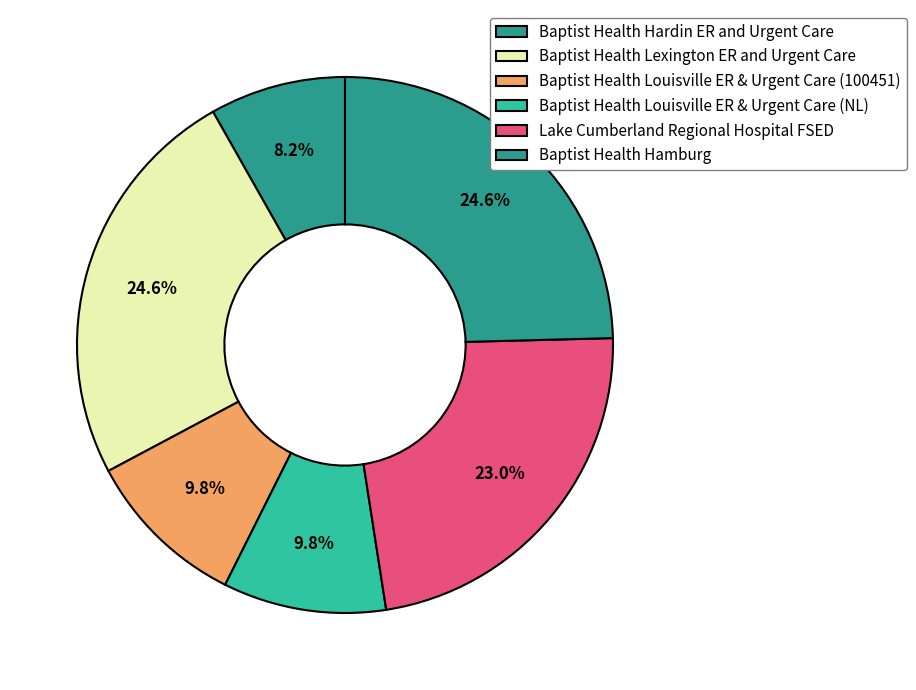

To the nearest percent, what portion does Baptist Health Hamburg represent?

25%